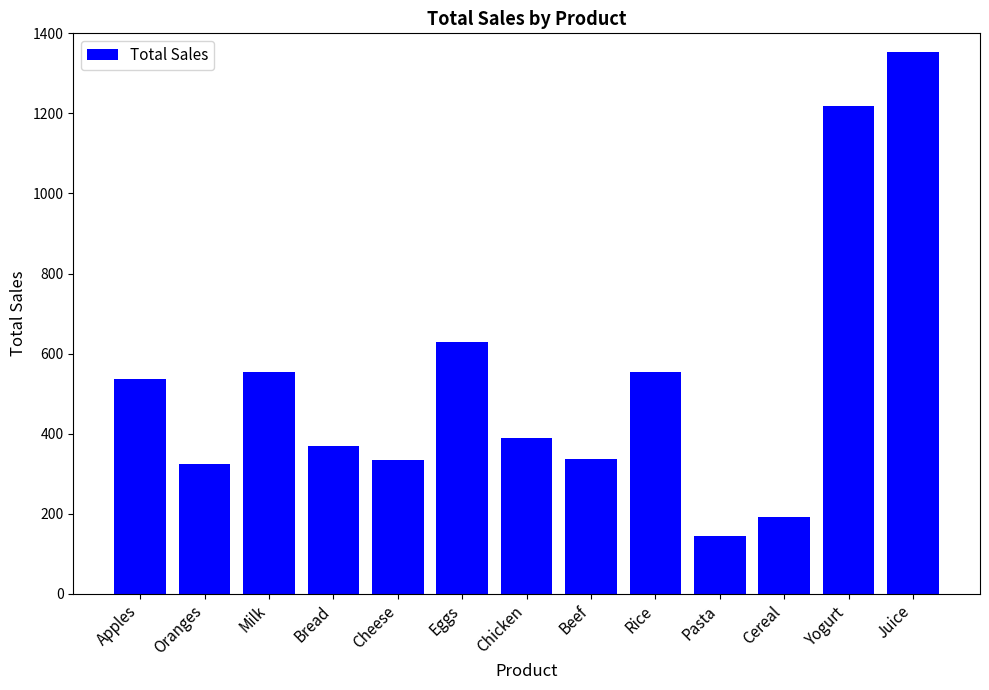

What is the change in value from Eggs to Juice?

+726.6